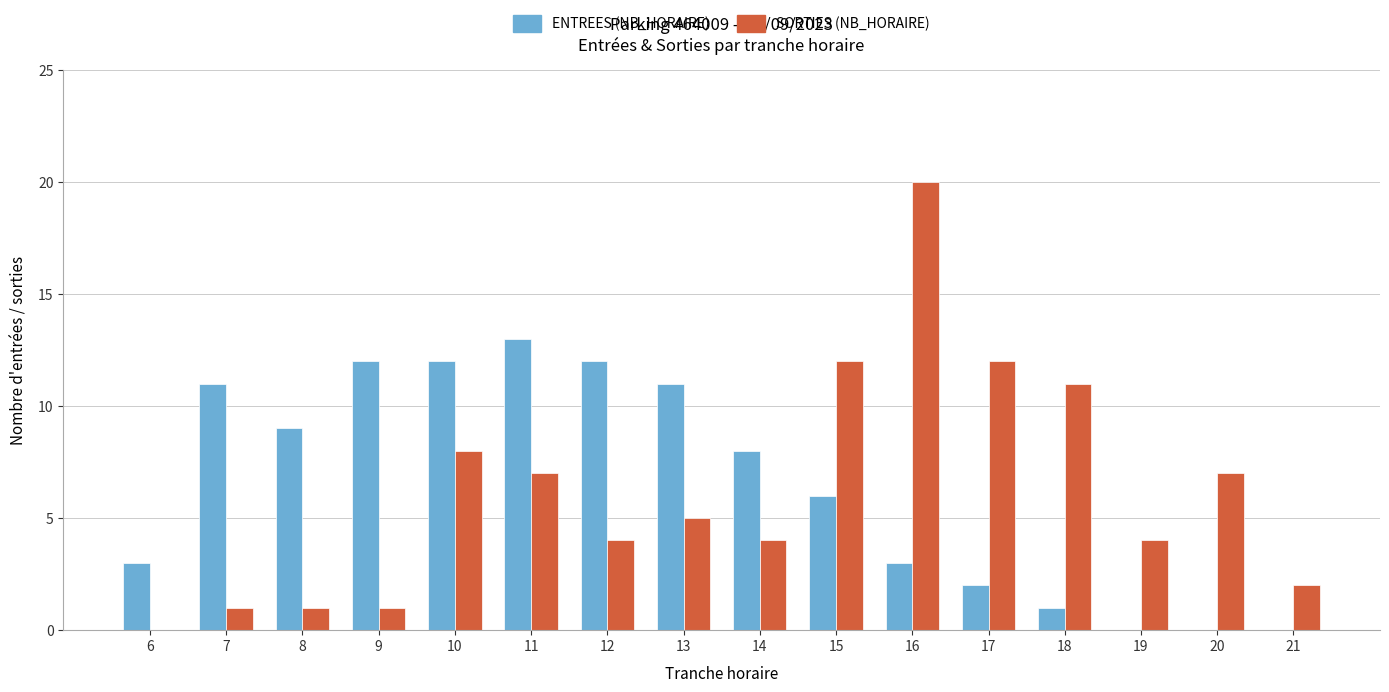

What is the sum of all ENTREES (NB_HORAIRE) values?

103